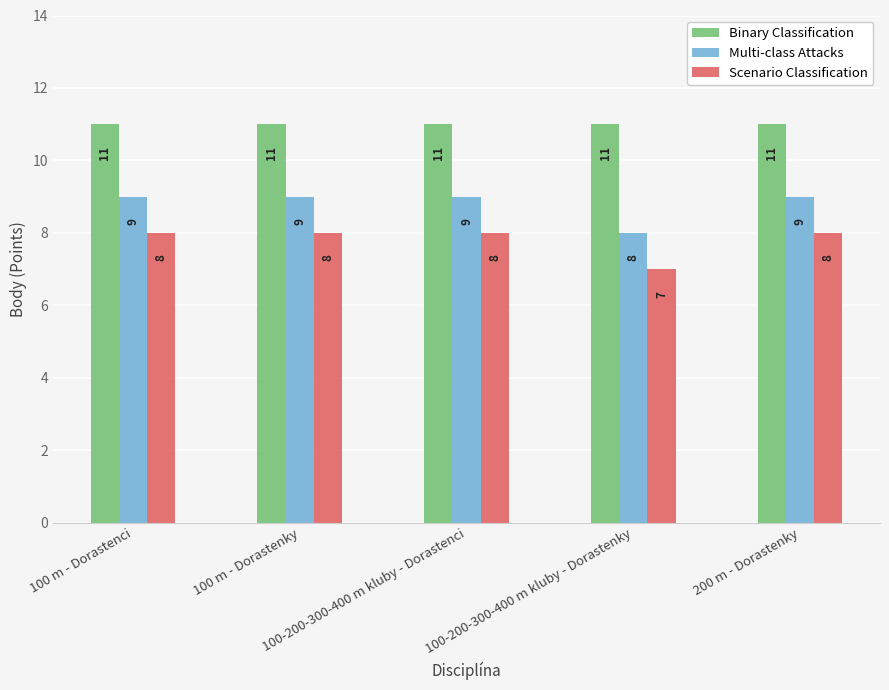

What is the difference between the highest and lowest values at 100-200-300-400 m kluby - Dorastenky?

4